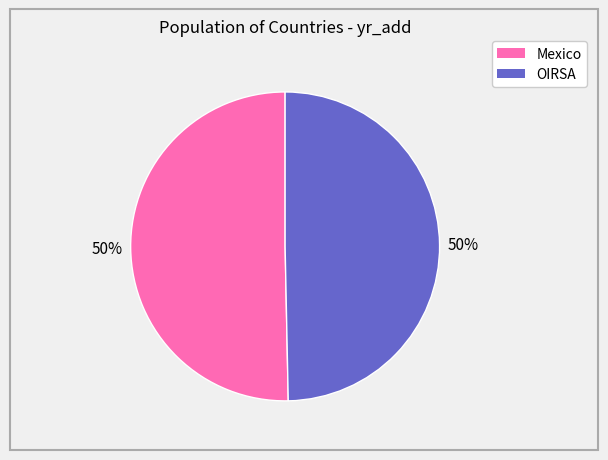

To the nearest percent, what is the combined percentage of OIRSA and Mexico?

100%